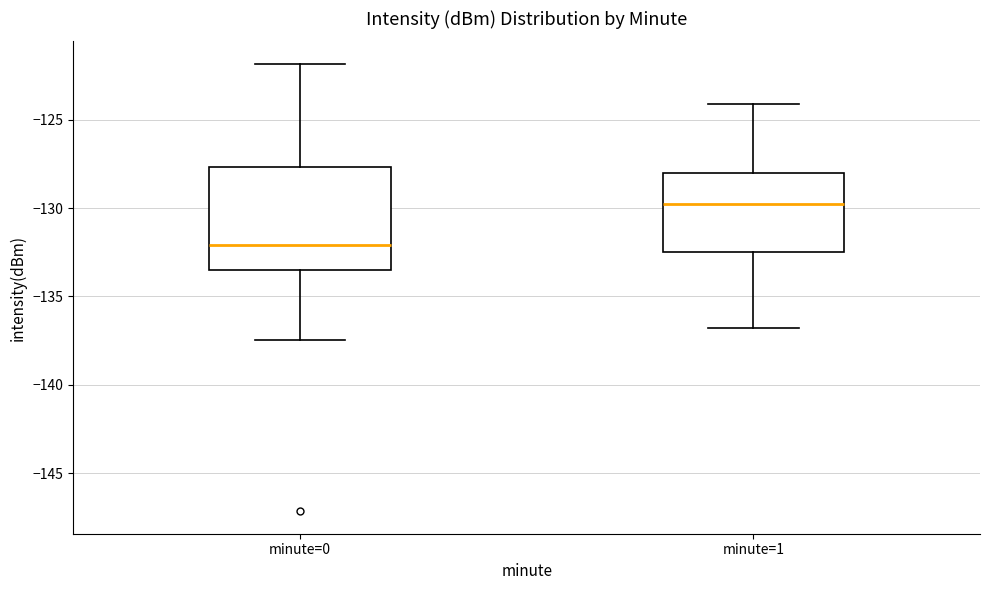

Reading left to right, read every box against the y-axis: the position of its median line, the range the box covers, and the ends of its whiskers. The values are not printed on the chart, so give them approximately, as read against the axis.

minute=0: median -132.0, box -133.5 to -127.5, whiskers -137.5 to -122.0
minute=1: median -130.0, box -132.5 to -128.0, whiskers -137.0 to -124.0